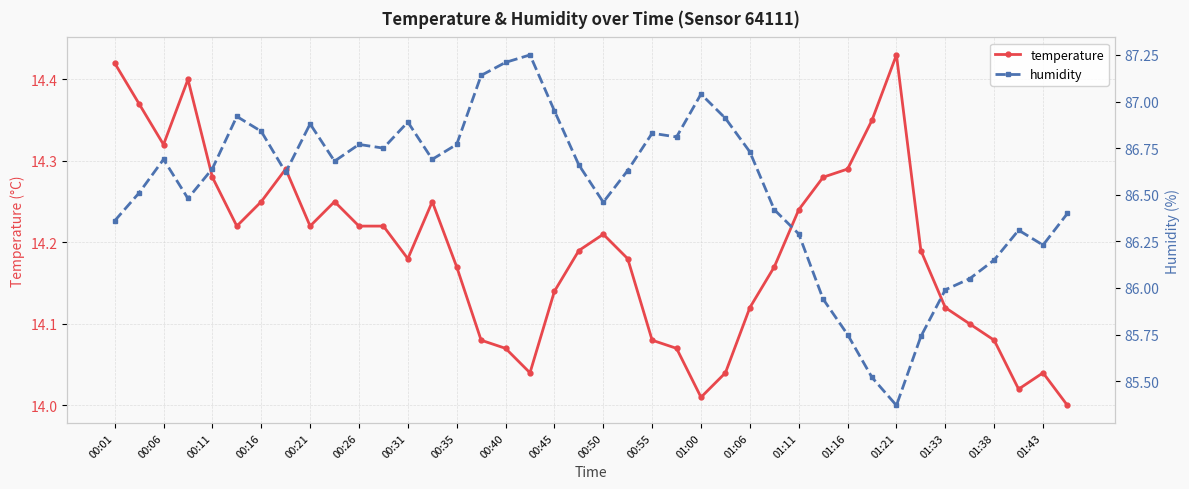

At which category does temperature reach its first local valley?

00:06